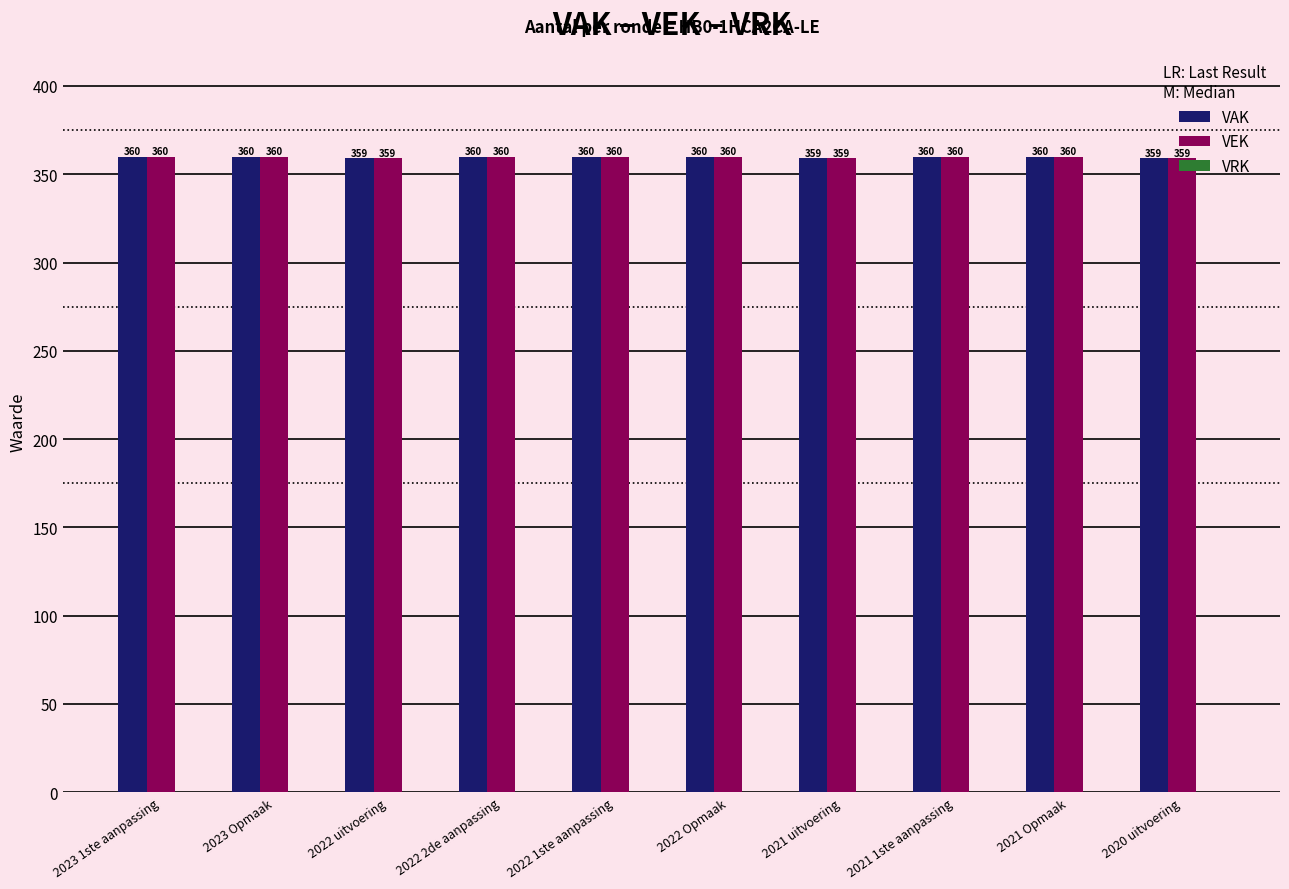

Does the chart contain any negative values?

No